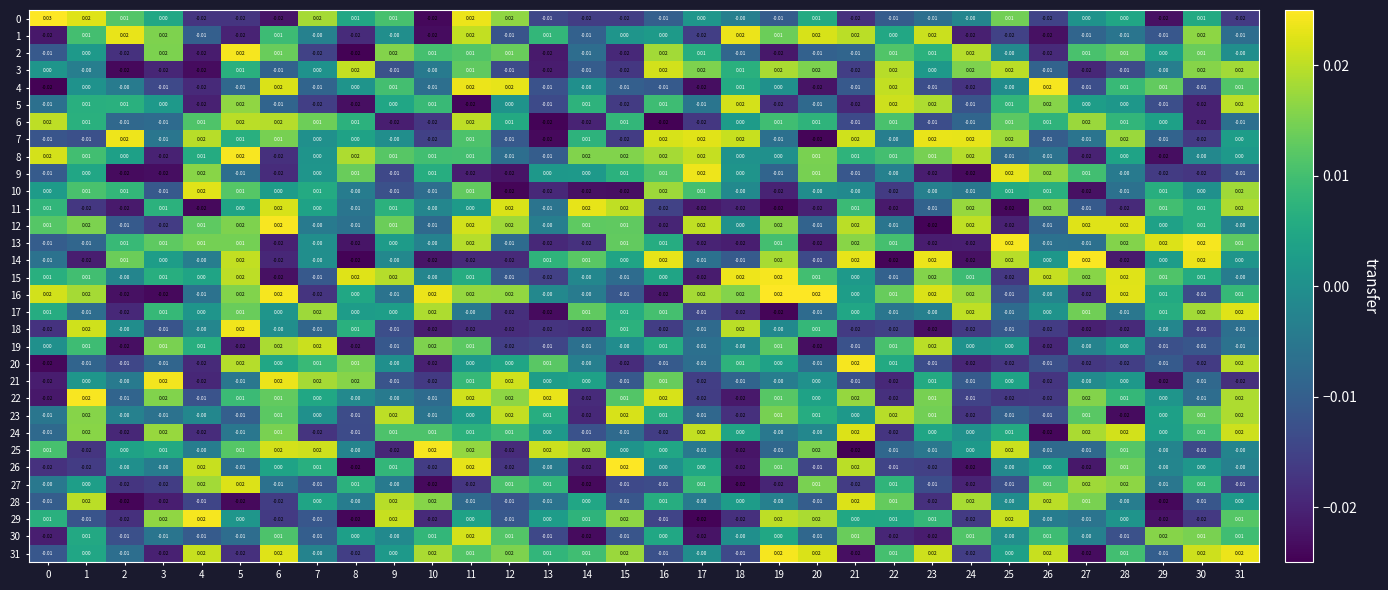

At which category is the sum across all series the highest?

11